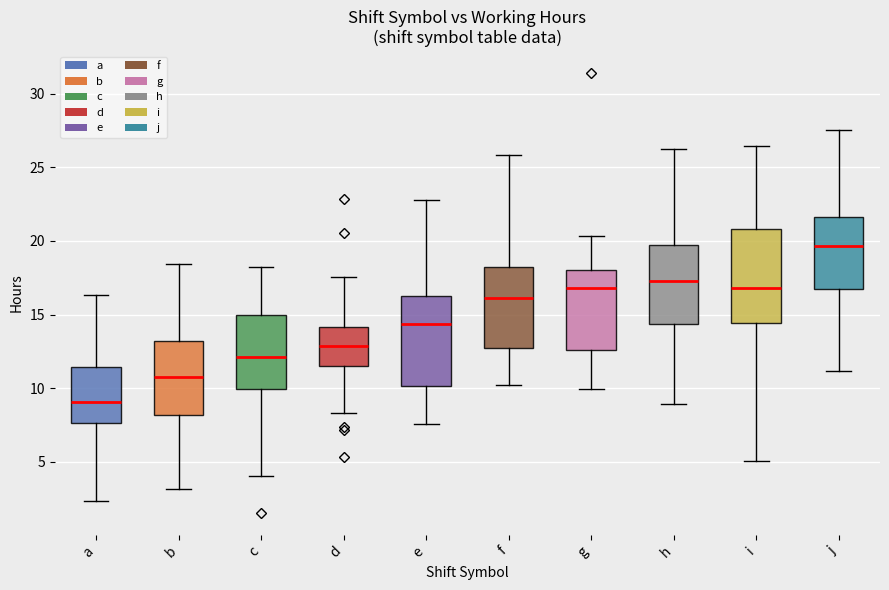

Which box's median line is the highest?

j